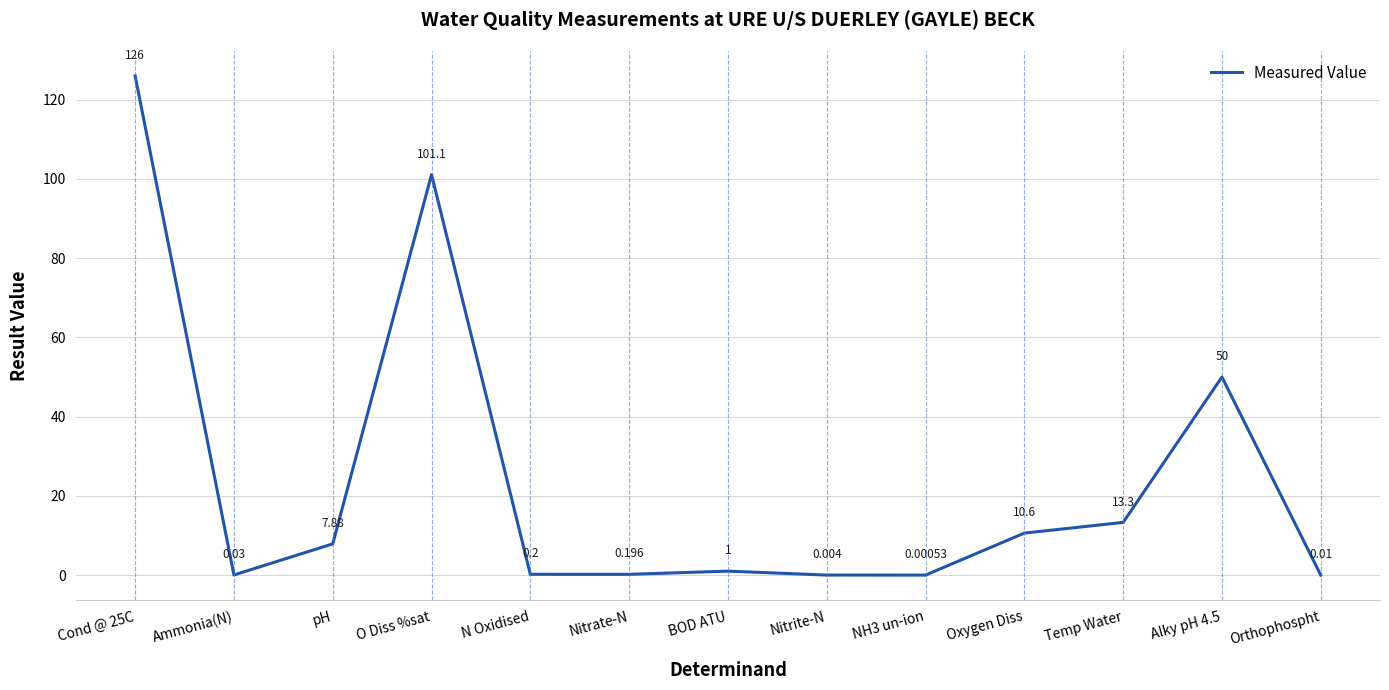

Between N Oxidised and Nitrate-N, which is larger?

N Oxidised